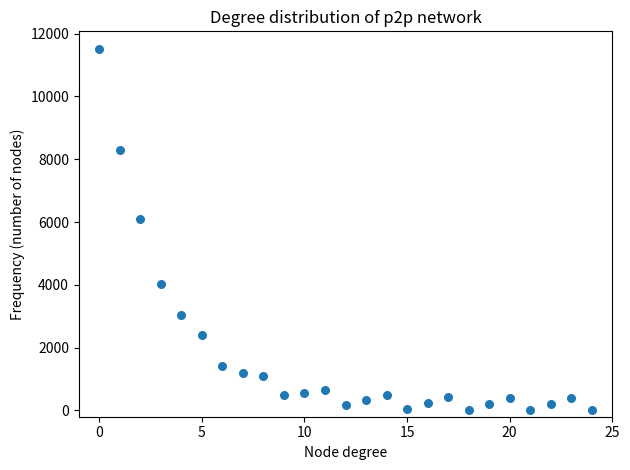

What Y value in the scatter plot is closest to 5751?

6110